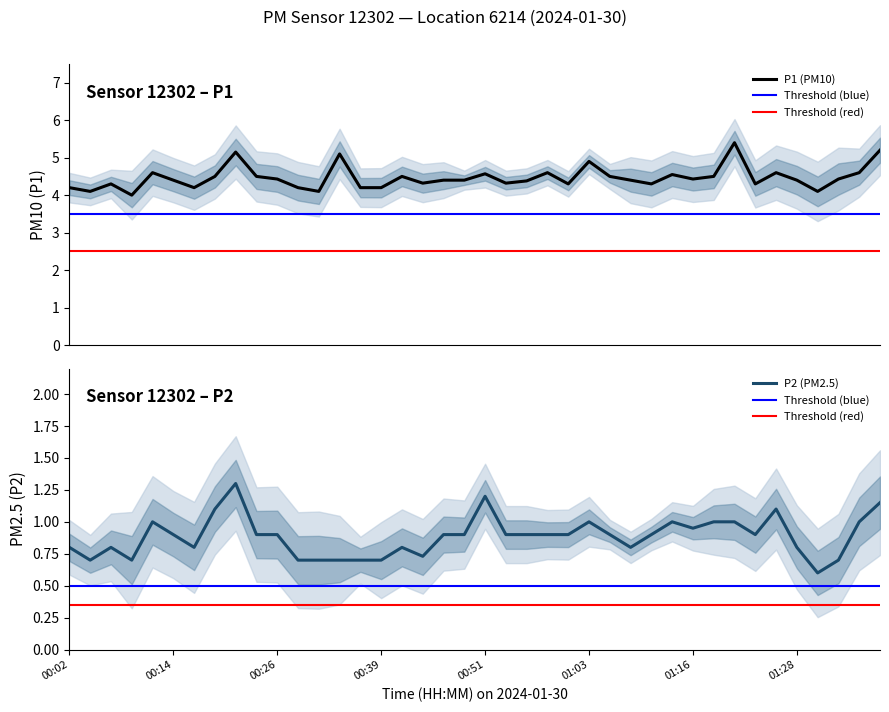

True or false: P1 and P2 cross at least once.

False